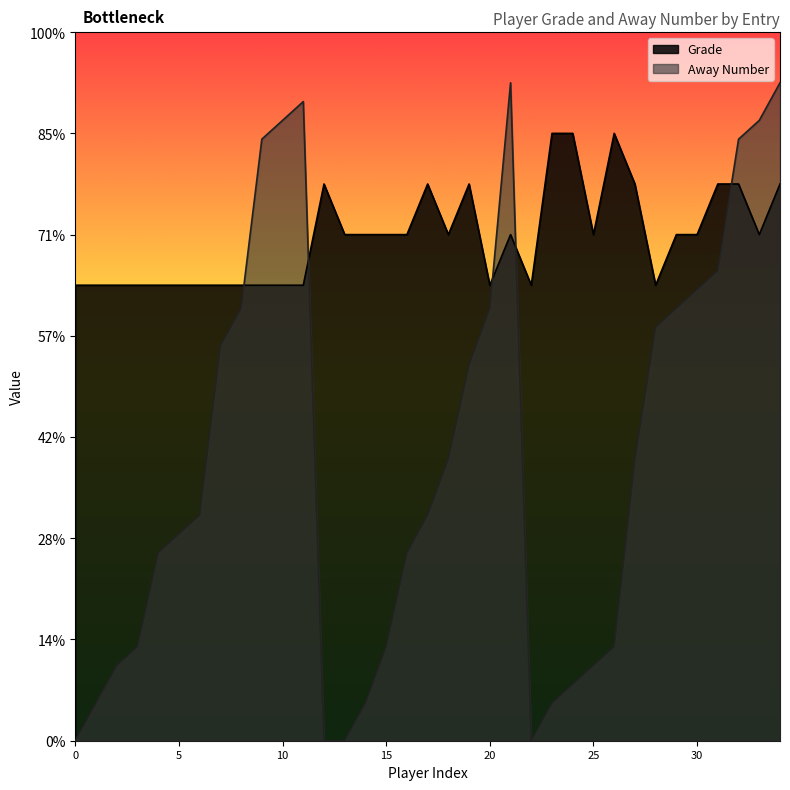

How many interior local valleys does the Grade series have?

6